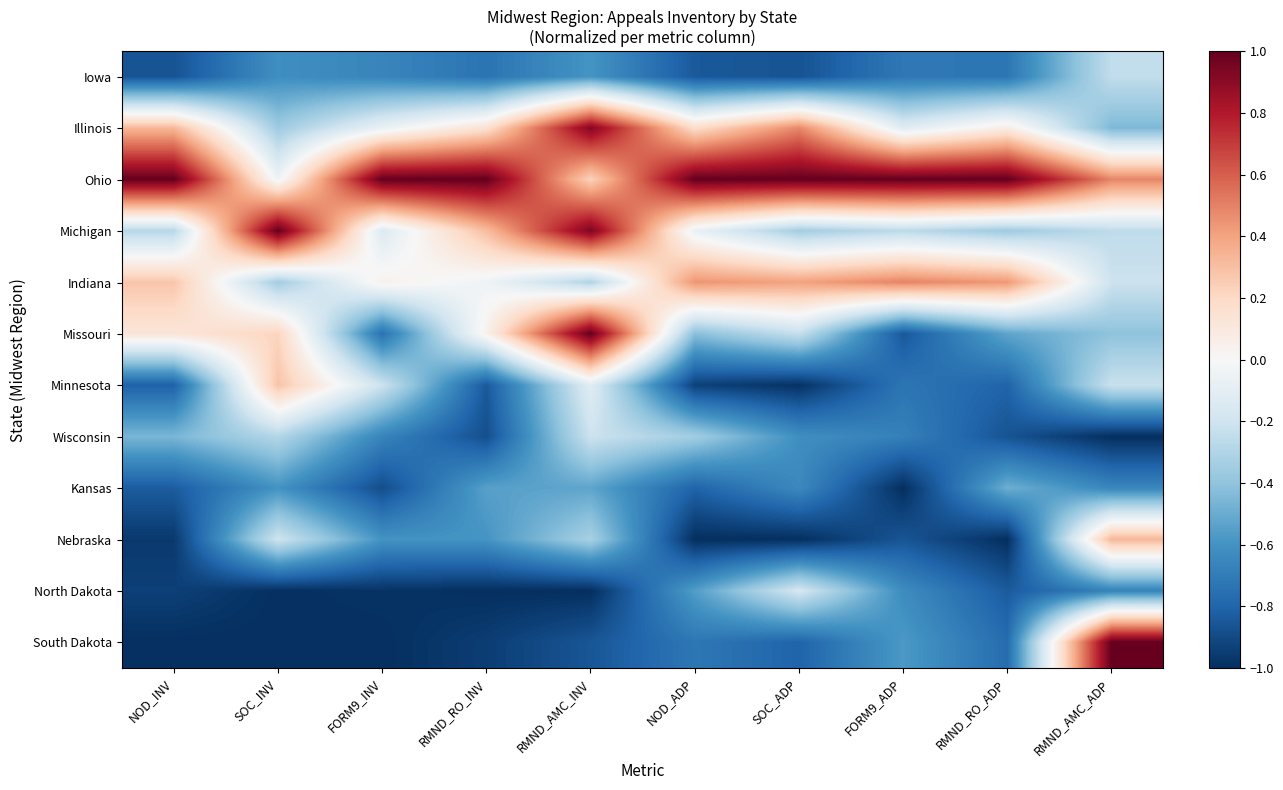

What is the greatest value displayed?

1.0